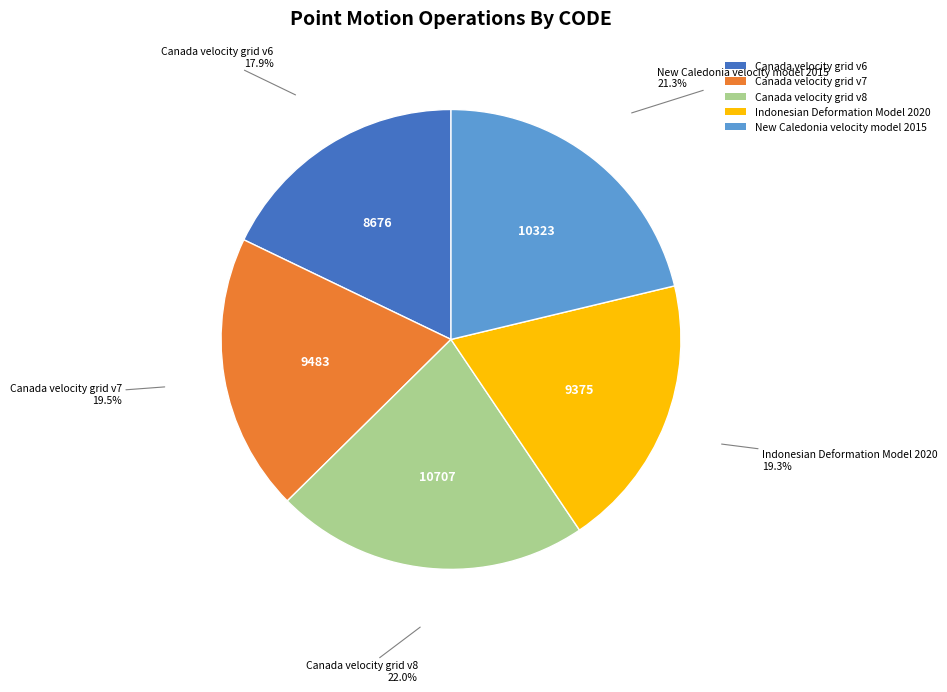

To the nearest percent, what percentage of the pie is Indonesian Deformation Model 2020?

19%